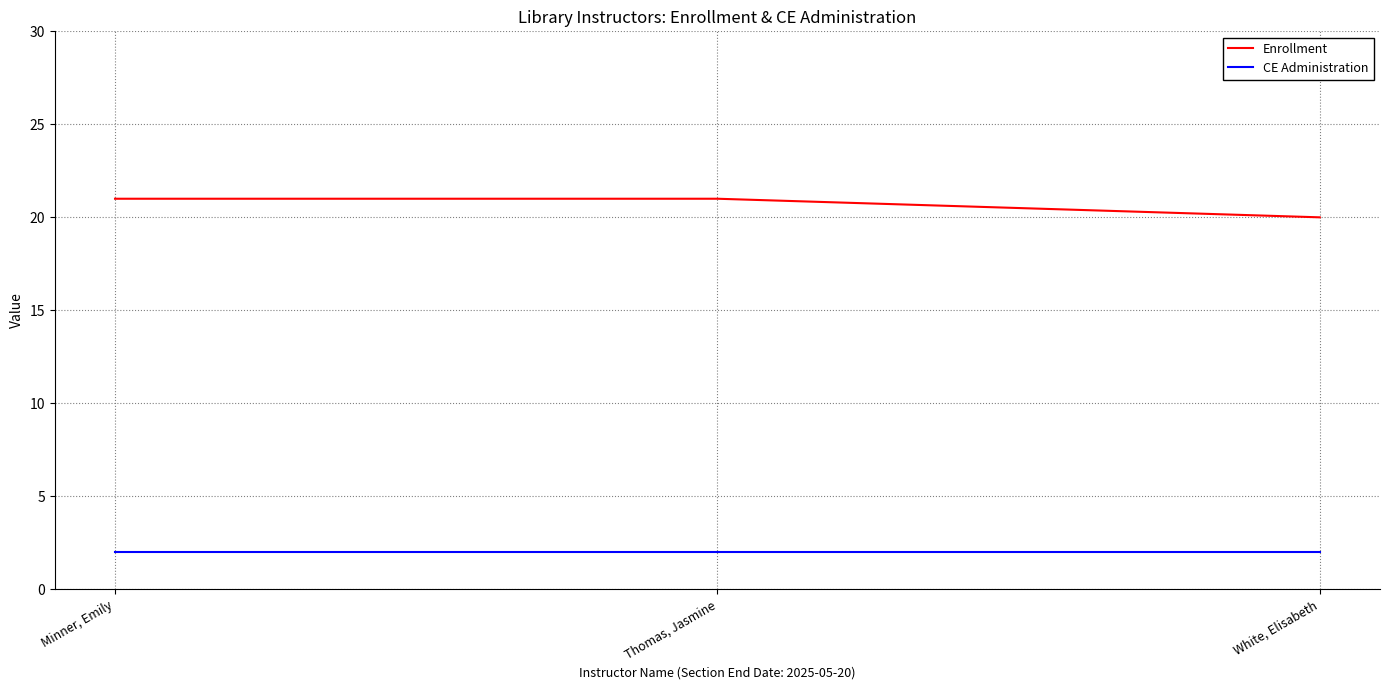

What is the total value across all series at Thomas, Jasmine?

23